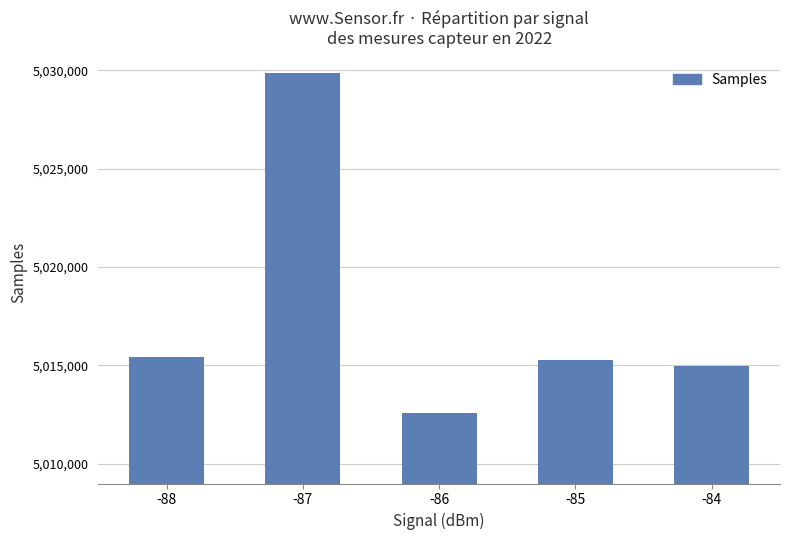

Reading left to right, what are all the values shown in this chart?

5015439	5029880	5012604	5015292	5014965